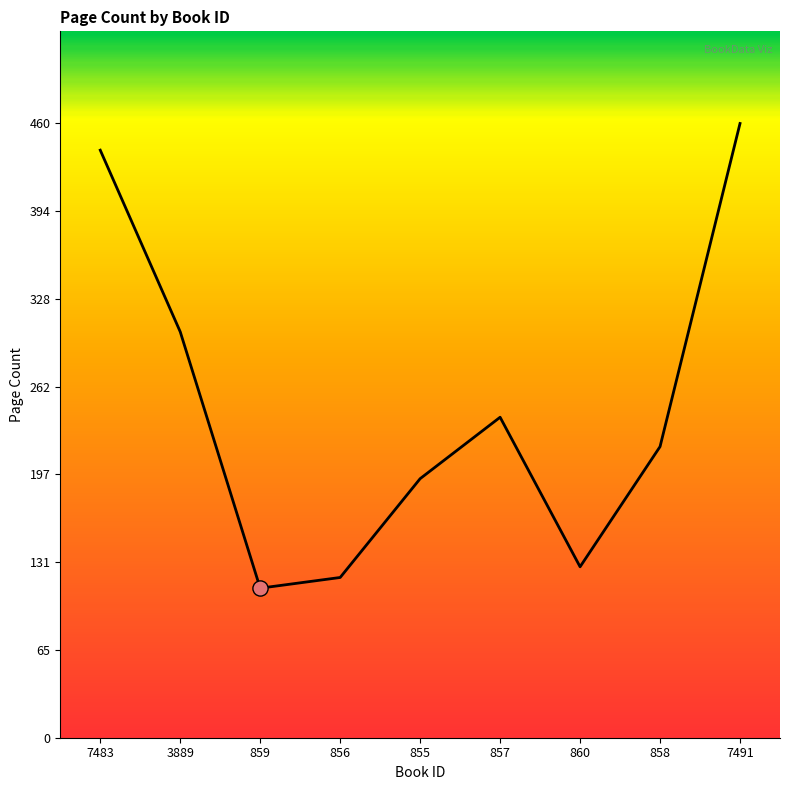

What is the change in value from 3889 to 858?

-86